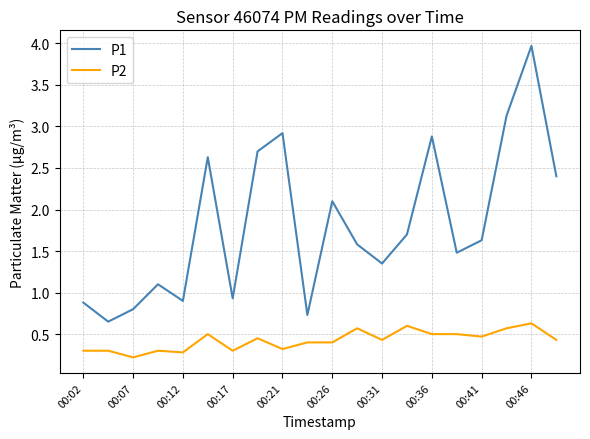

What is the difference between the maximum and minimum values in the P1 series?

3.3